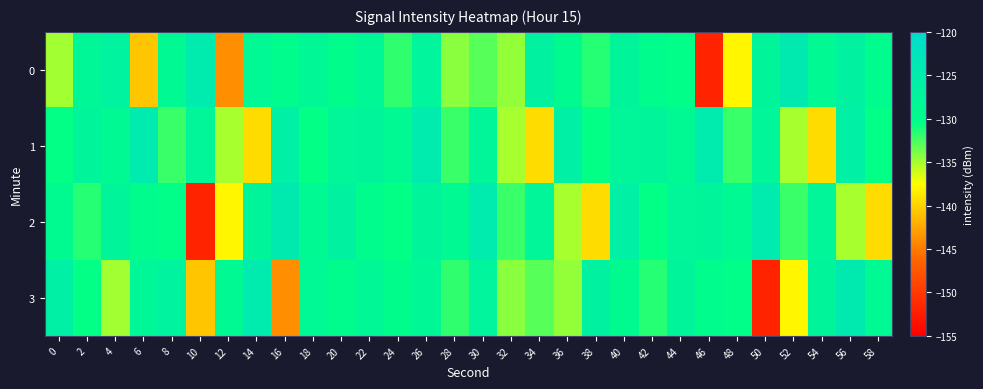

At which category is the sum across all series the highest?

26